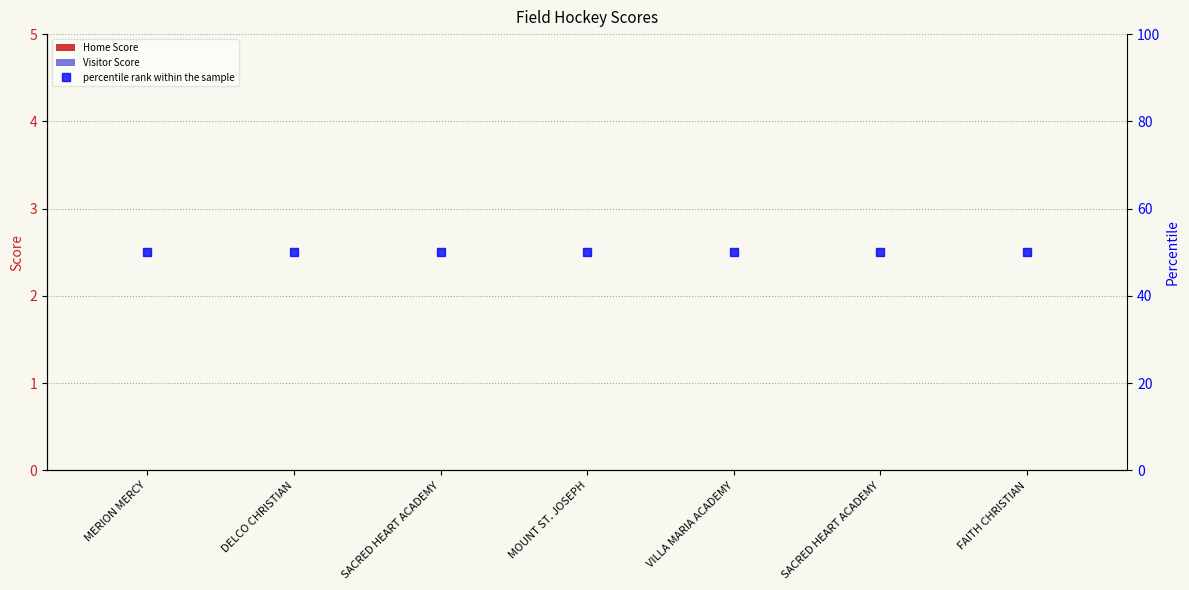

What is the label of the 2nd bar from the right?

SACRED HEART ACADEMY